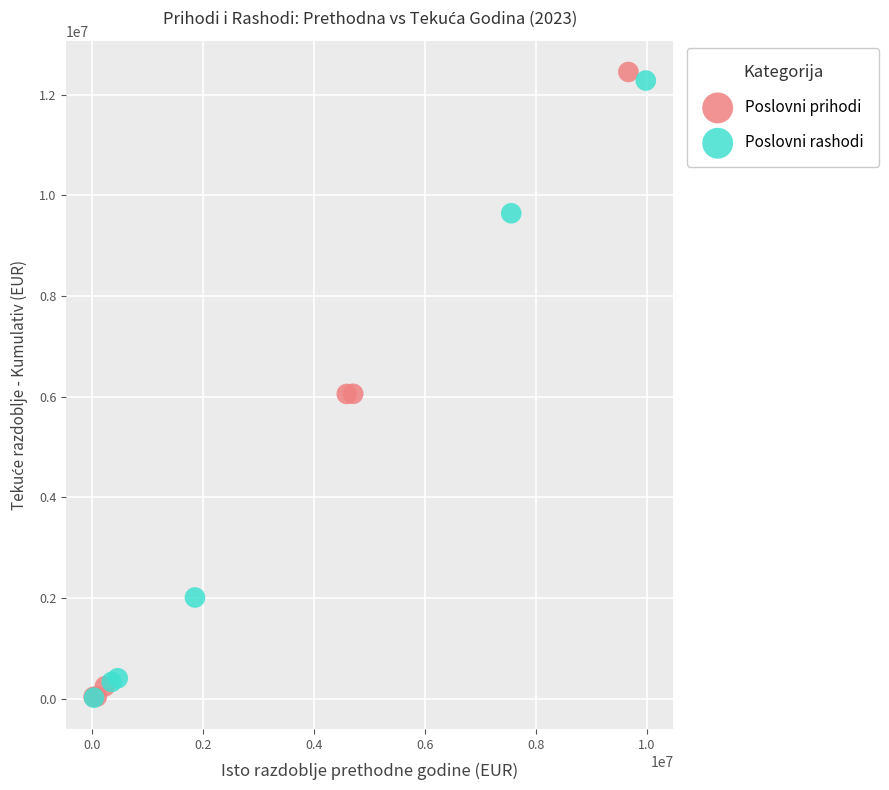

Which series contains the highest Y value?

Poslovni prihodi